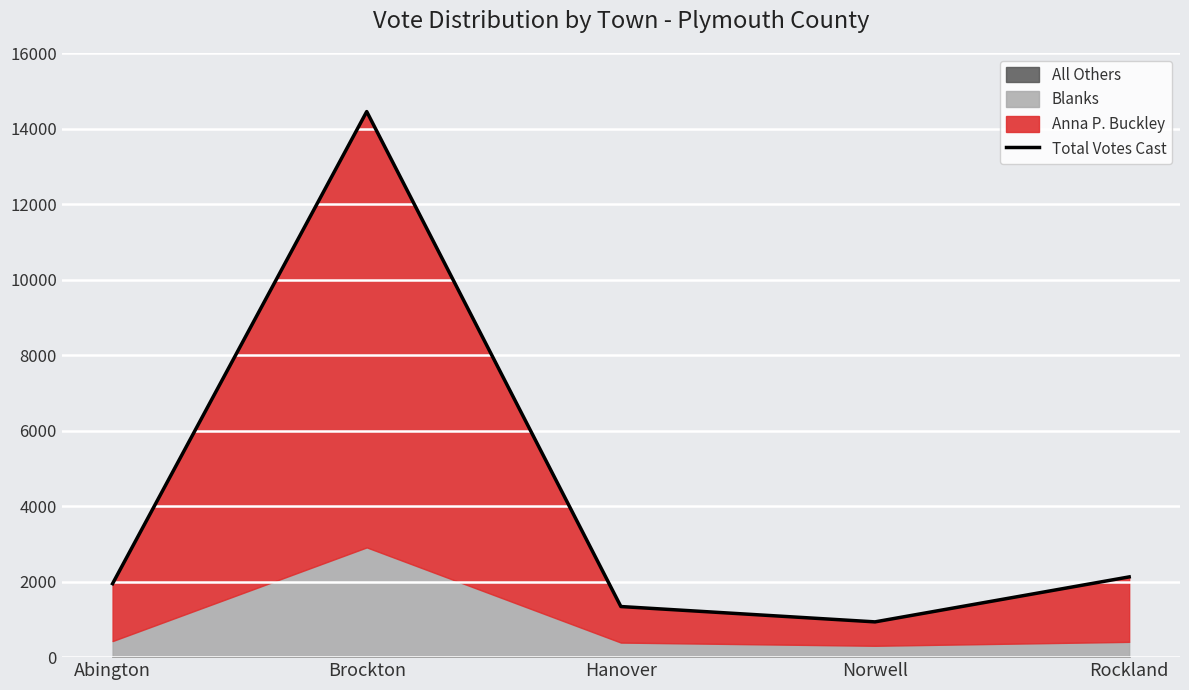

Rank the categories by value from lowest to highest.

Norwell, Hanover, Abington, Rockland, Brockton